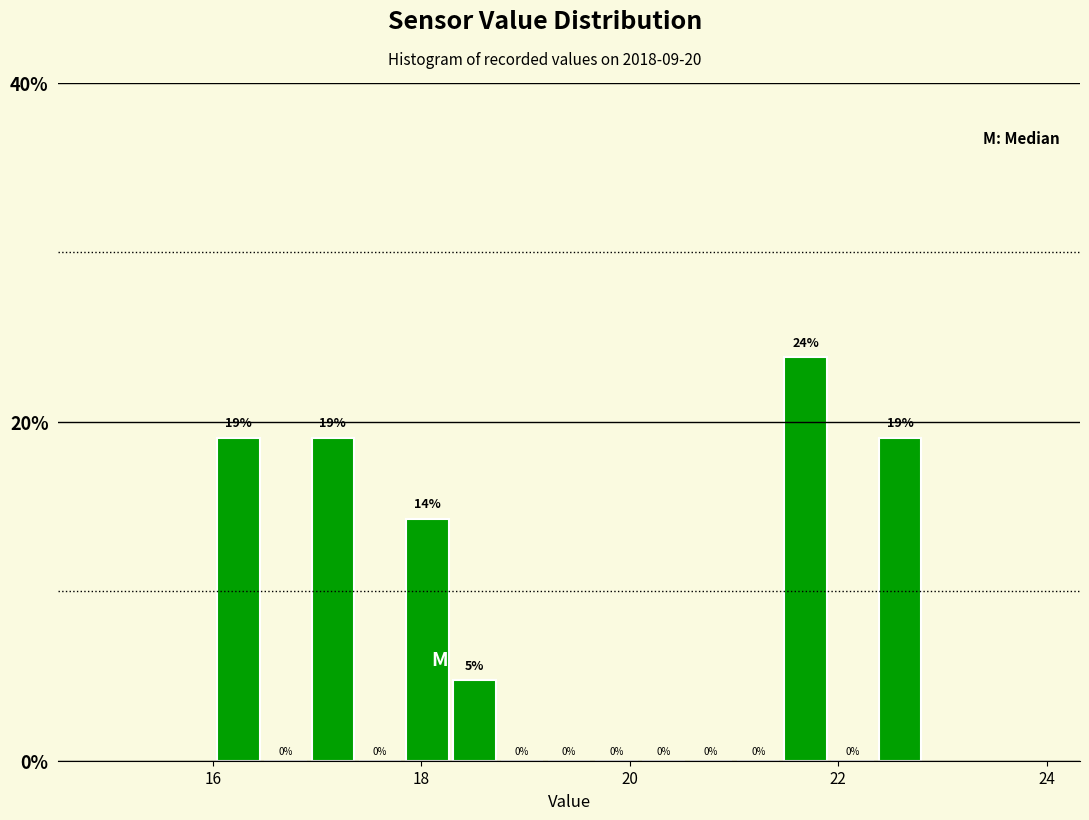

Around what value on the x-axis is the tallest bar? Give the approximate position of its centre, as read against the axis.

21.6